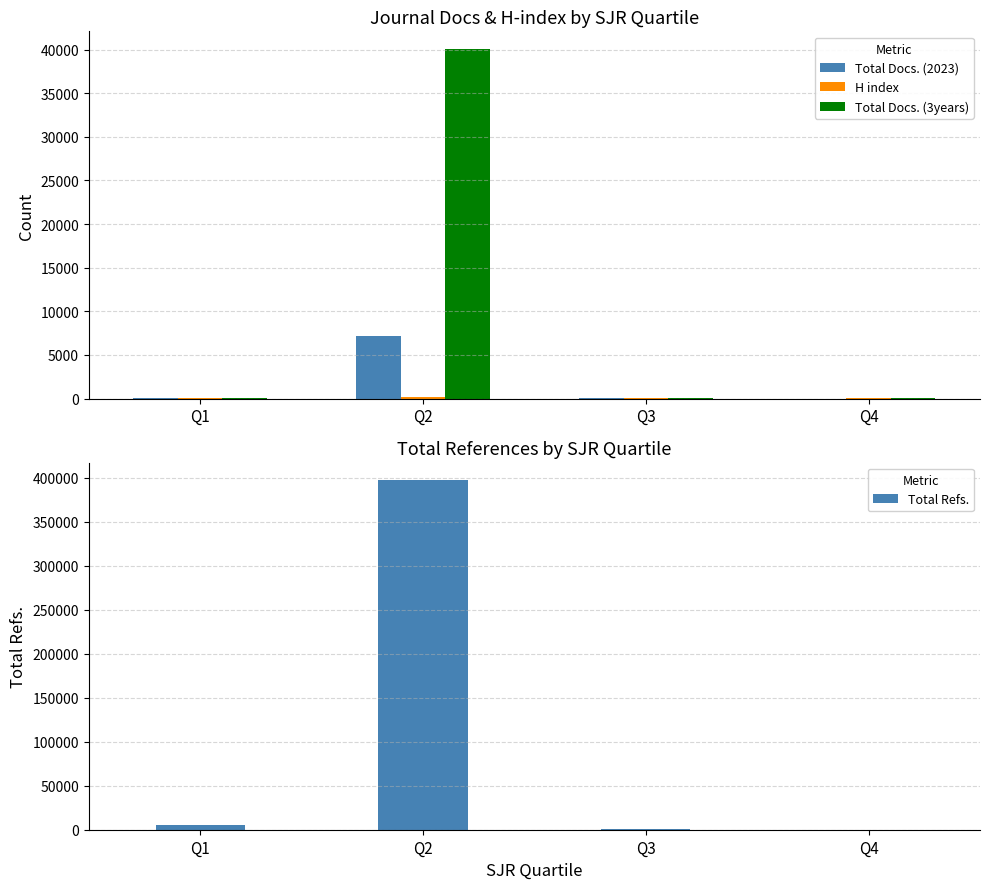

What is the difference between the maximum and second lowest values in the Total Docs. (2023) series?

7160